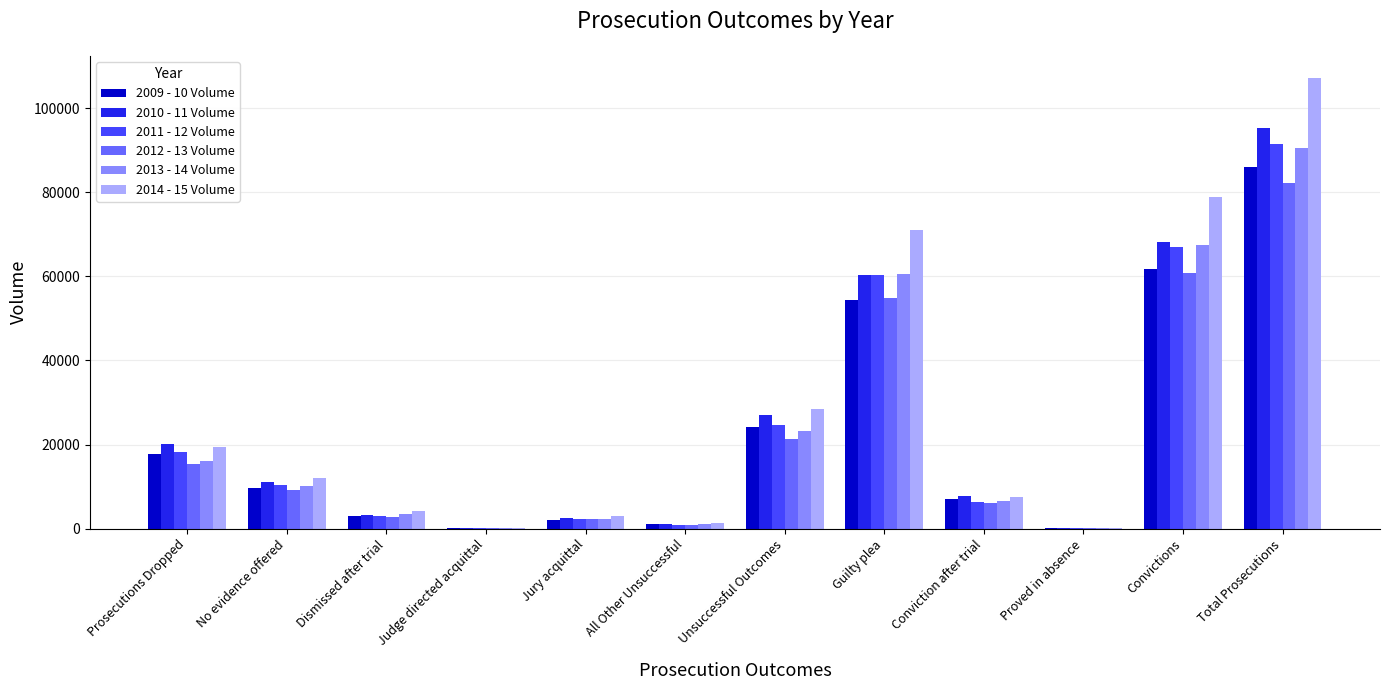

The 2012 - 13 Volume series shows 2741 at Dismissed after trial. True or false?

True